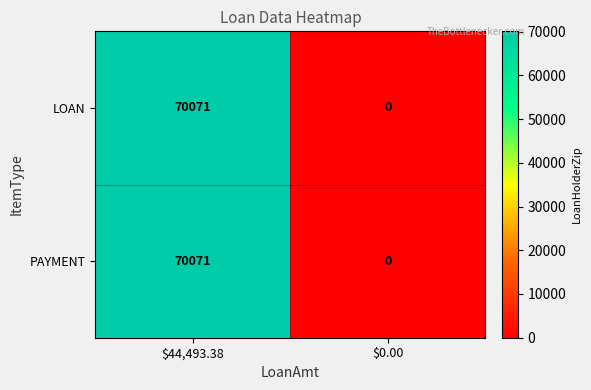

At which label is LOAN closest to 35035?

$0.00